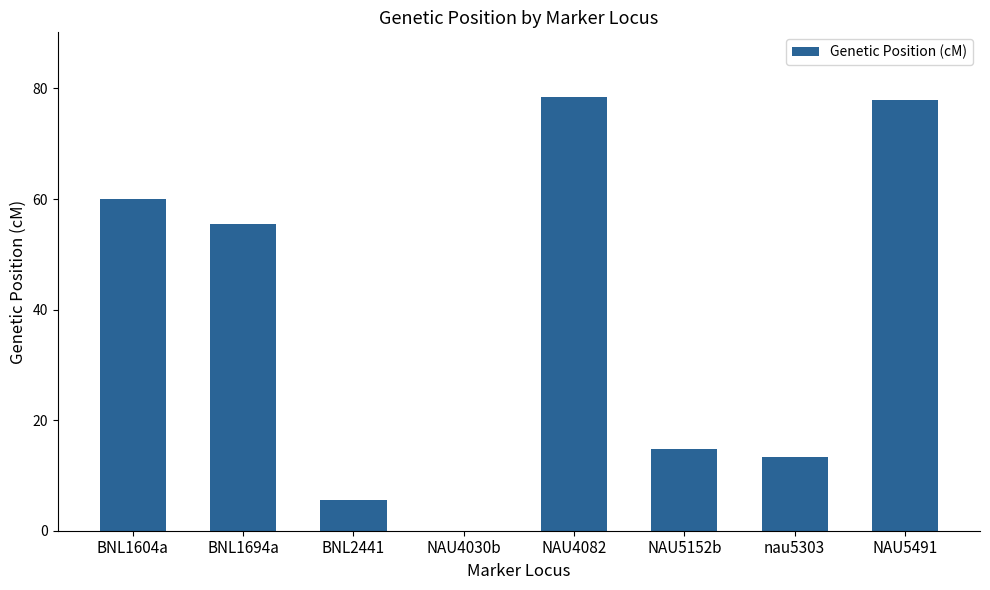

True or false: the data shows 9.3 at BNL2441.

False